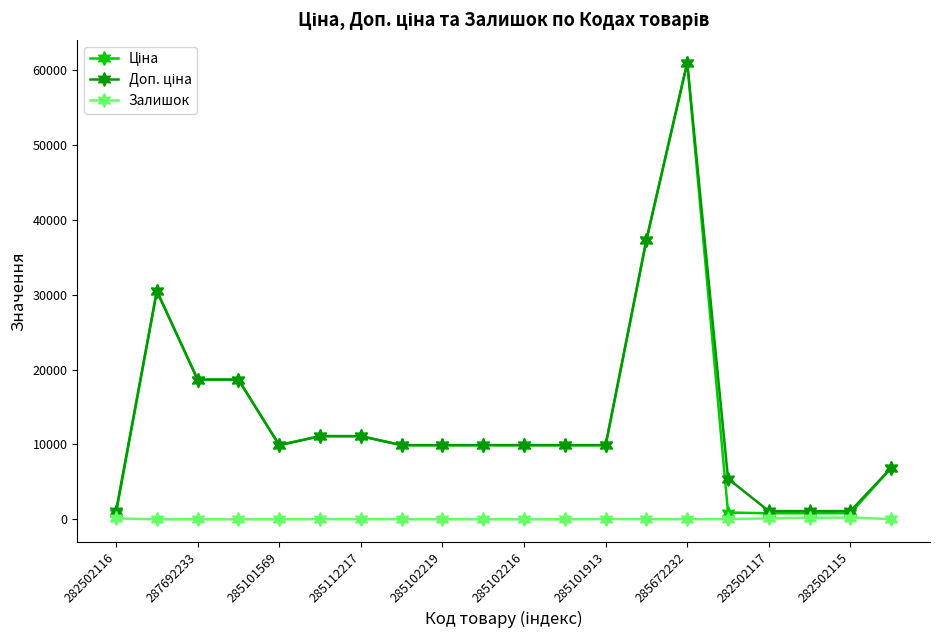

Which category has the highest value across all series?

285672232